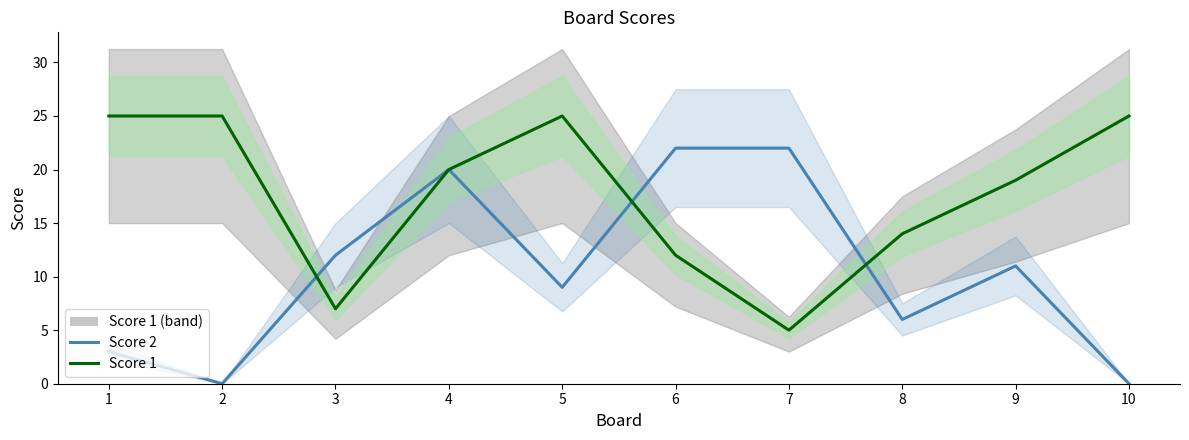

Is this an area chart (filled region under the line)?

No